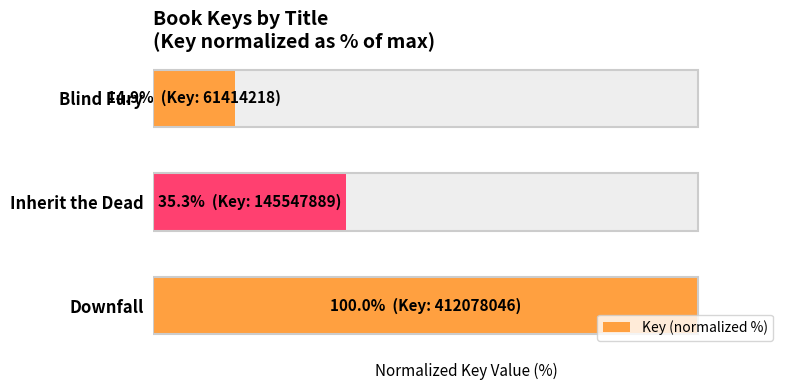

The value at Inherit the Dead is 50.5. True or false?

False